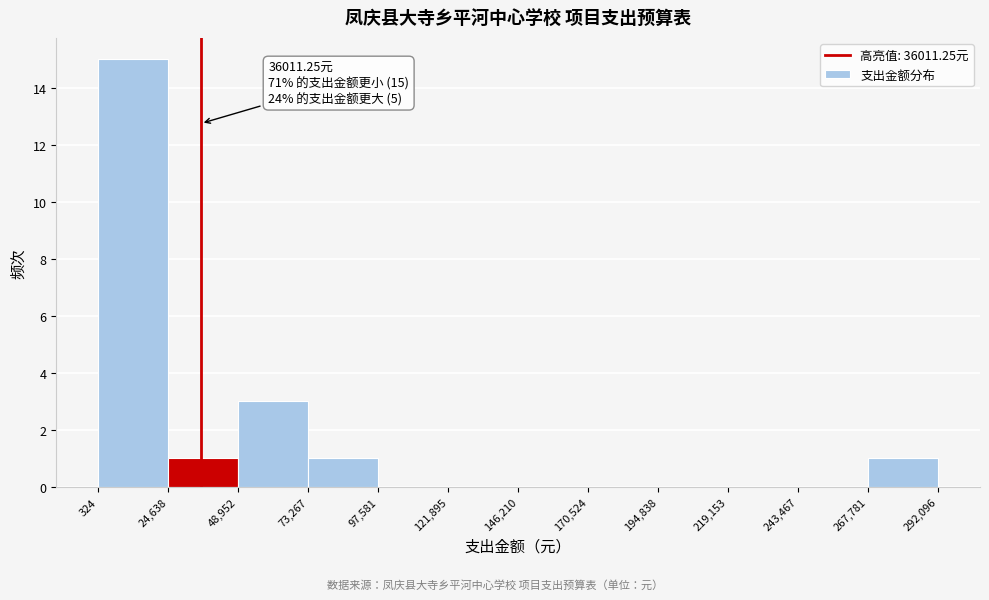

Which range on the x-axis has the tallest bar?

324 to 24,638